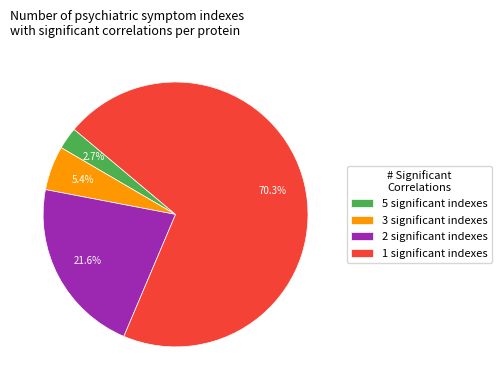

How many segments does this pie chart have?

4